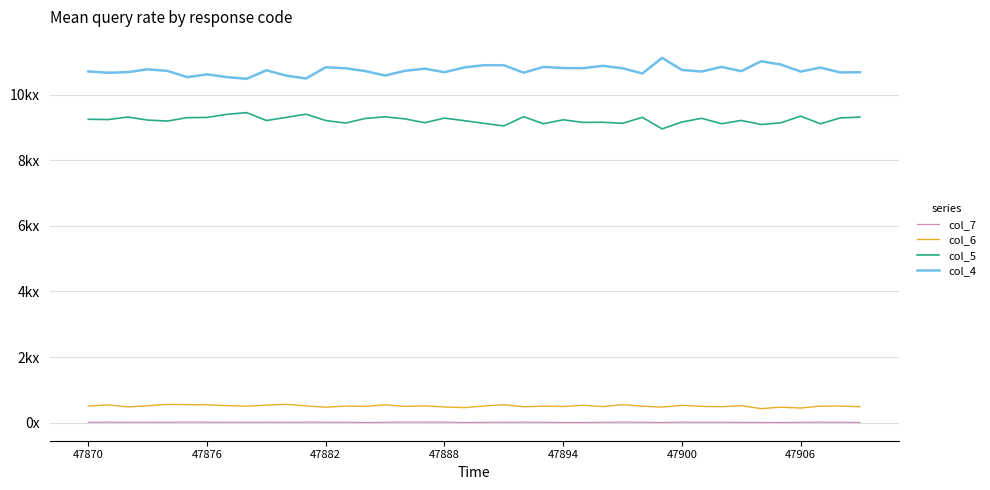

True or false: col_7 and col_4 intersect in this chart.

False